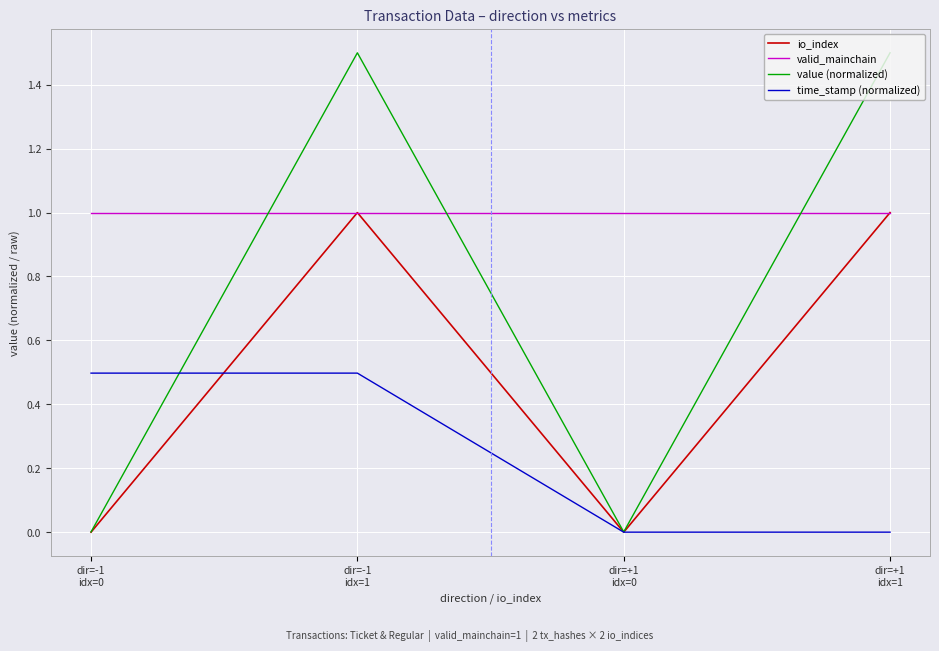

The value of value (normalized) at dir=+1
idx=1 is 1.5. True or false?

True